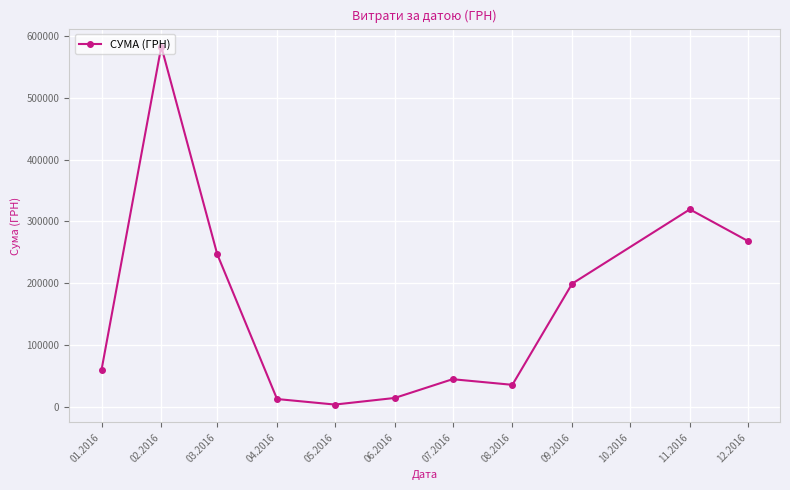

What is the label of the 10th point from the left?

11.2016